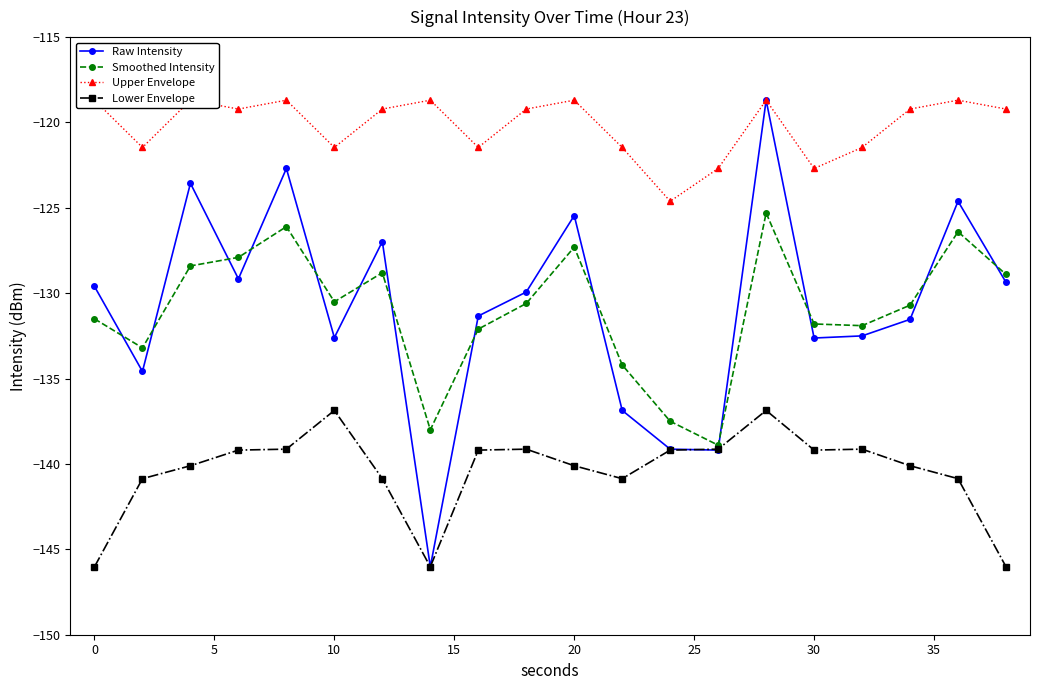

The value of Smoothed Intensity at 20 is -185.5. True or false?

False